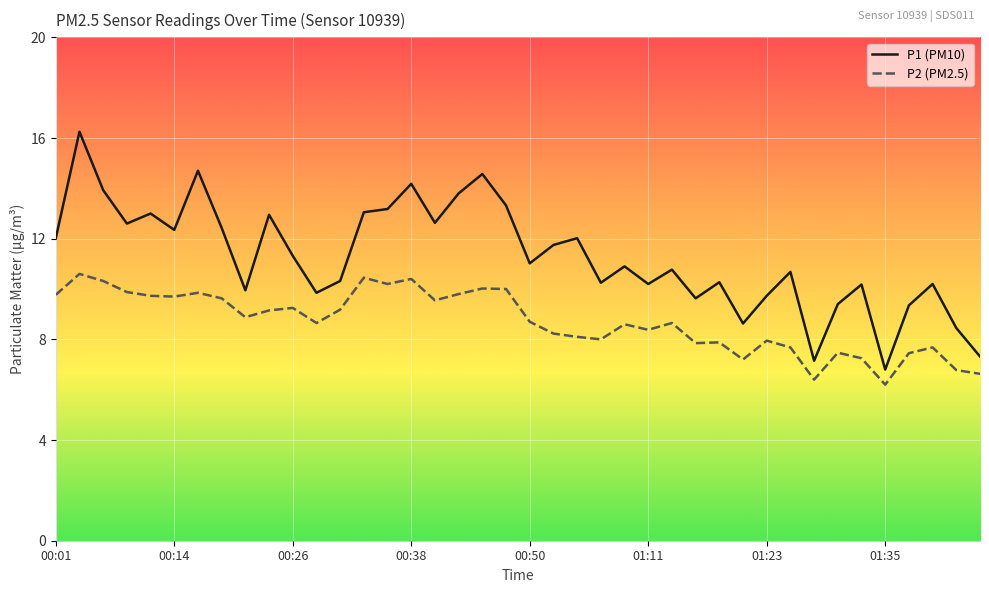

Rank the series by their average value, from highest to lowest.

P1 (PM10), P2 (PM2.5)